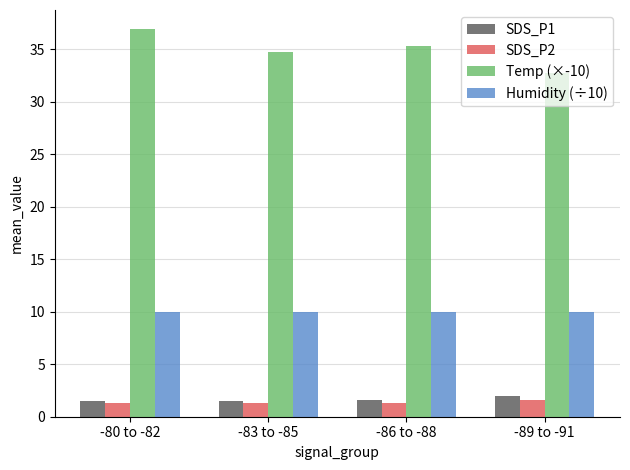

How many distinct data groups are displayed?

4